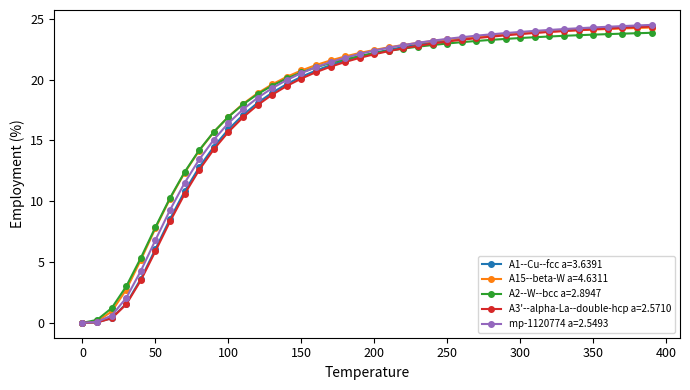

Count the number of categories in the chart.

40